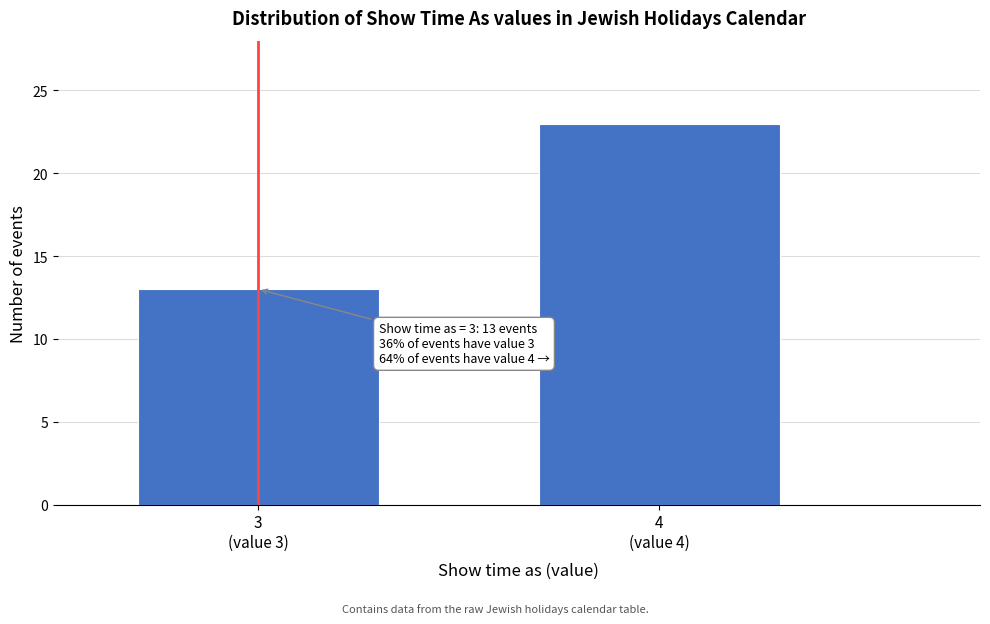

Reading right to left, list all the values displayed in this chart.

23	13